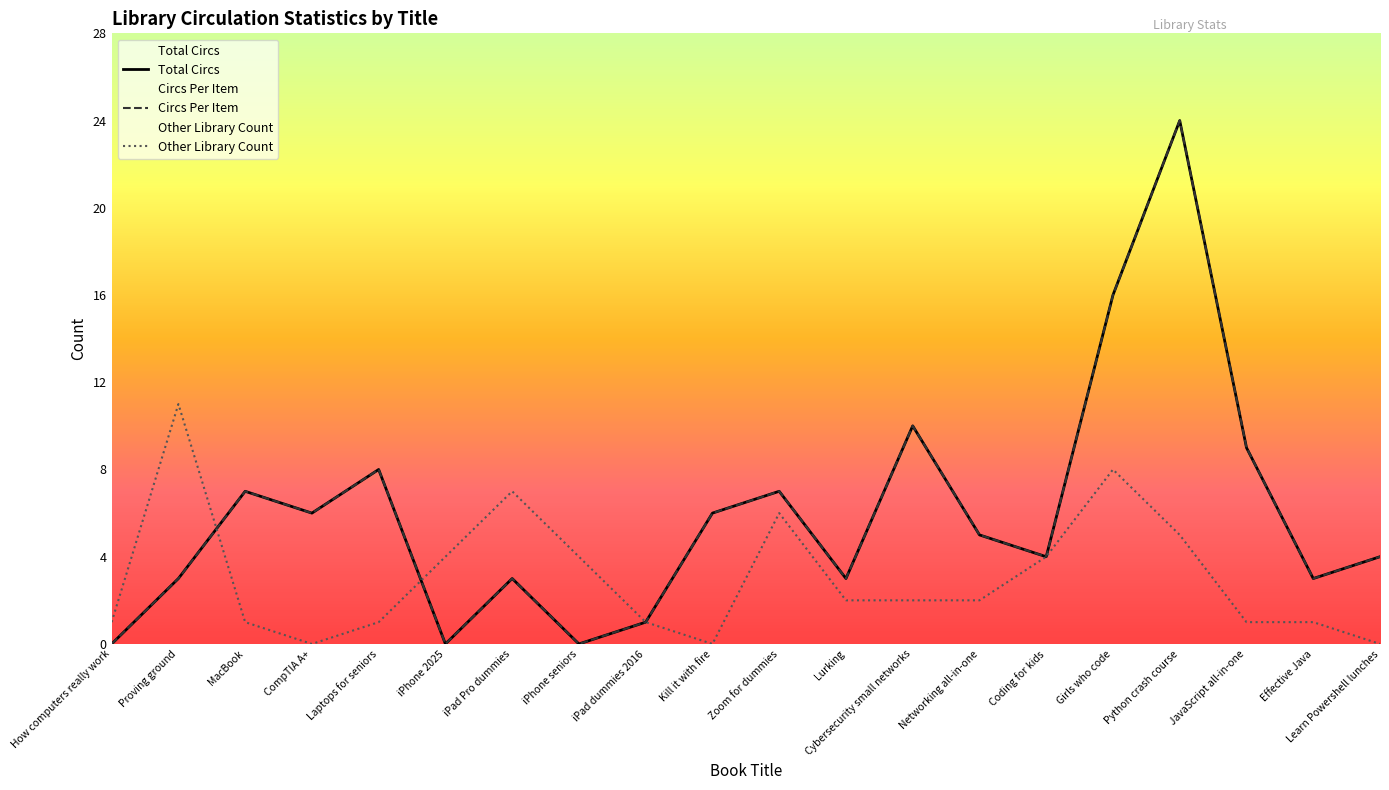

How many lines are shown in the chart?

3